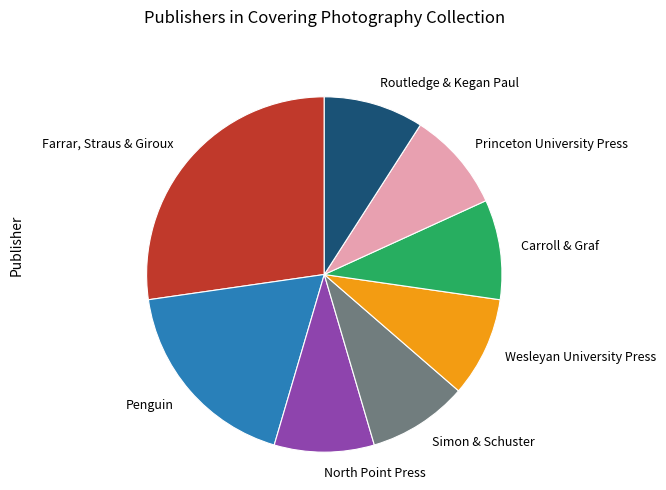

Is there any slice that represents more than half of the pie?

No